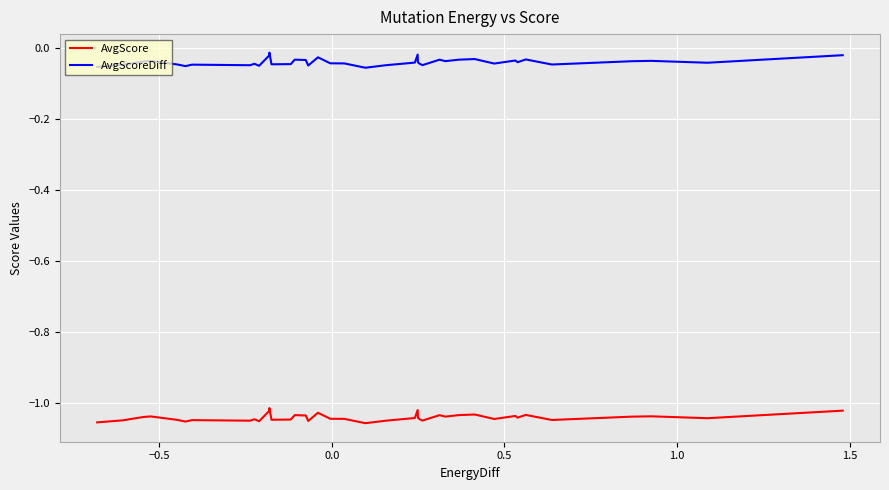

What is the value of the AvgScore point at the 35th from the left?

-1.0